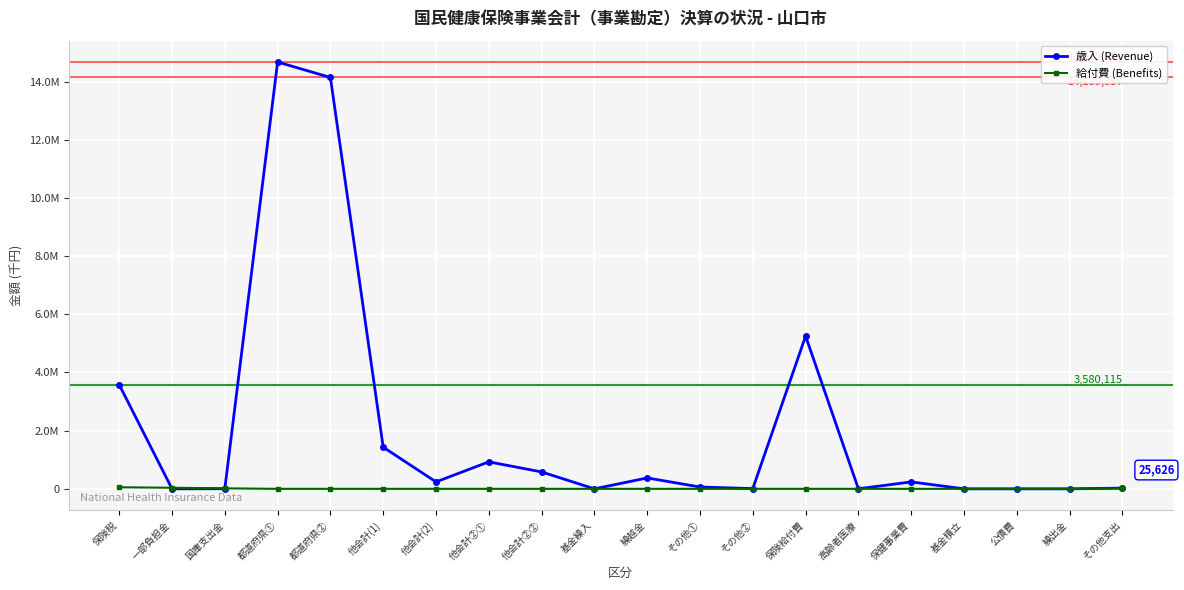

What are all the series names shown in the legend?

歳入 (Revenue), 給付費 (Benefits)